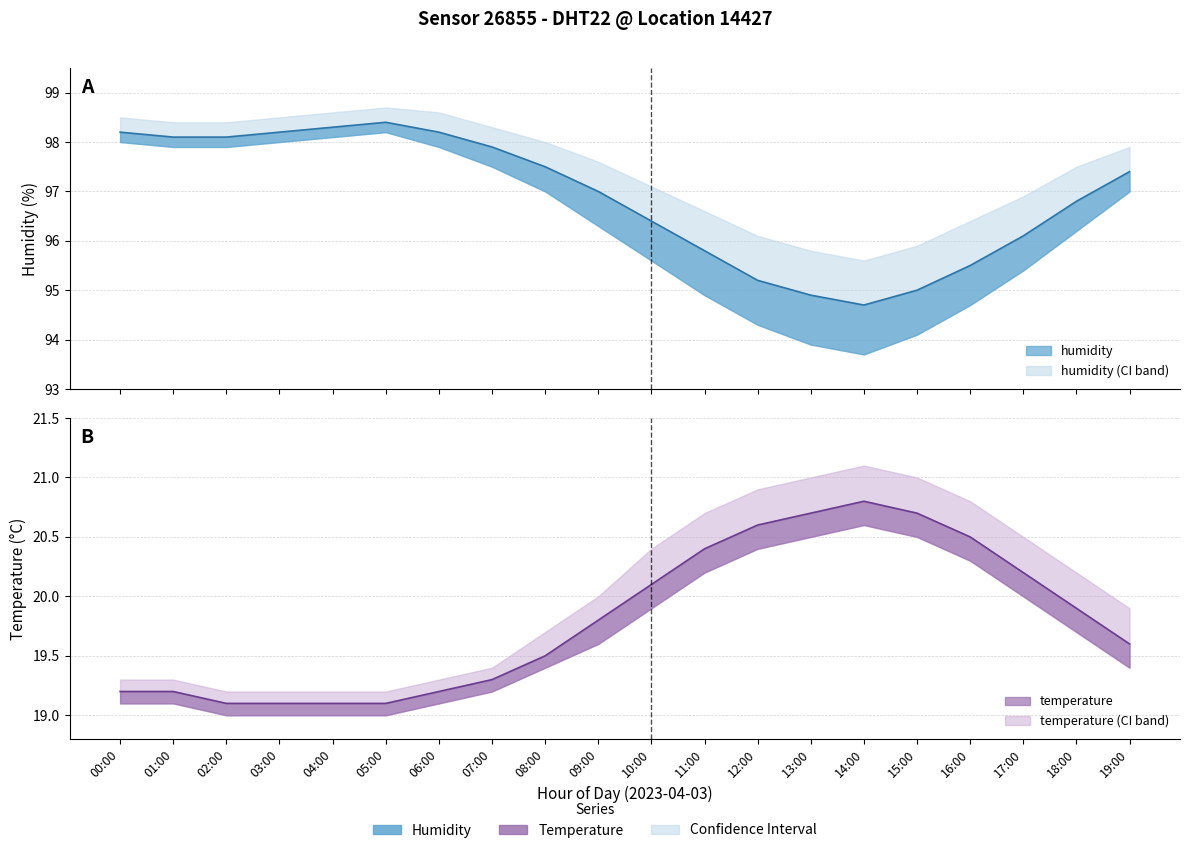

What position from the right is 11:00?

9